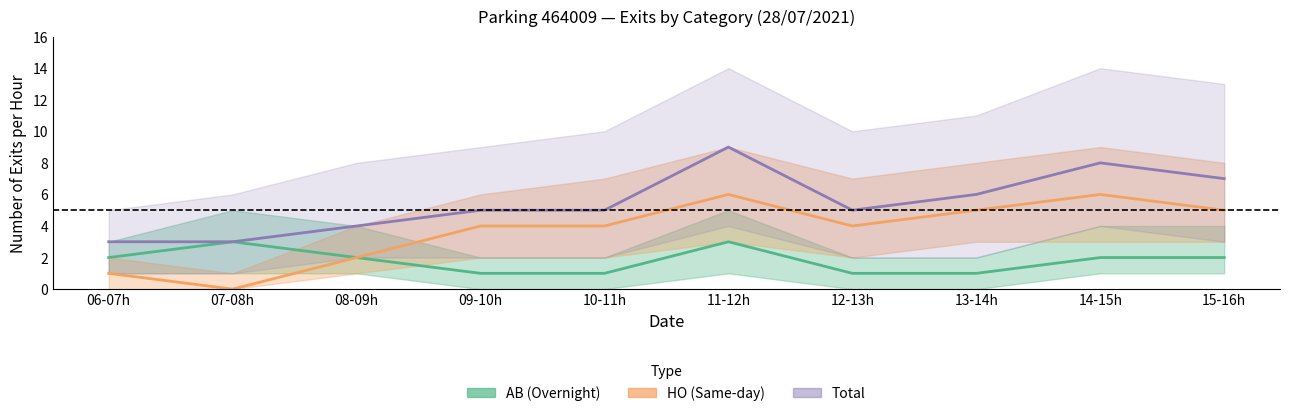

What is the difference between the maximum and minimum values in the HO (Same-day) series?

6